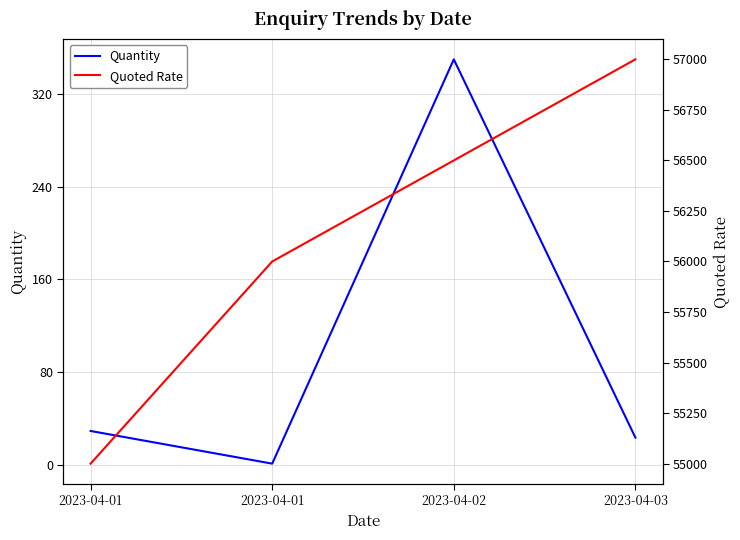

Reading left to right, list all the values displayed in this chart.

Quantity: 29.2	1.0	350.0	23.5
Quoted Rate: 55000.0	56000.0	56500.0	57000.0